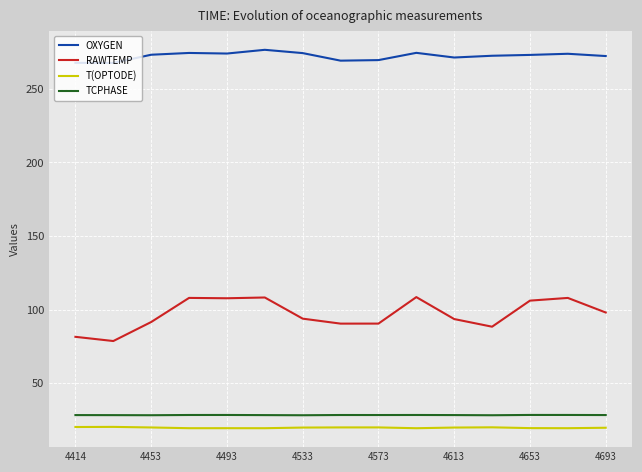

What is the difference between the maximum and minimum values in the OXYGEN series?

8.9